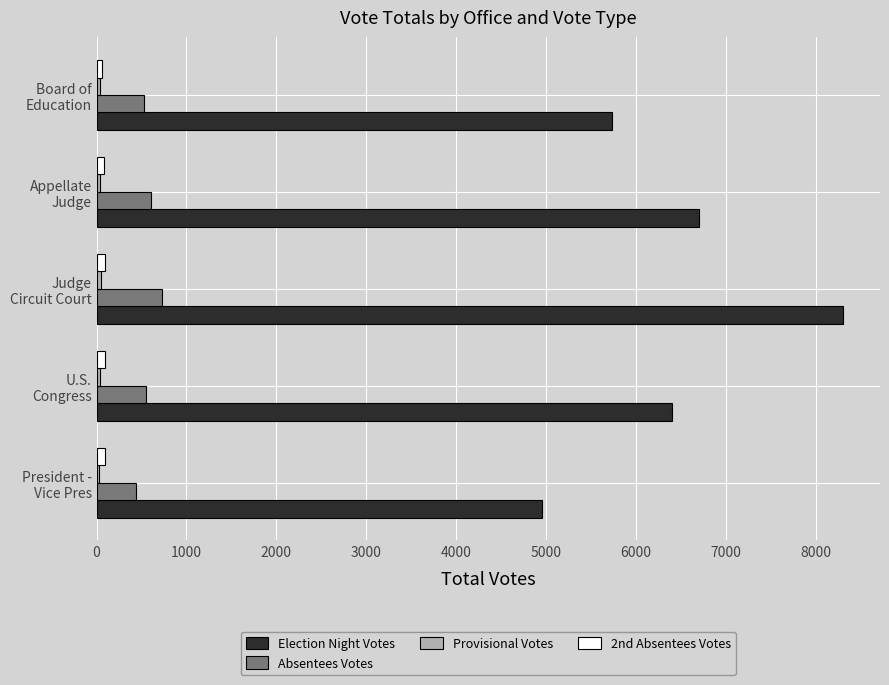

What is the greatest value displayed?

8301